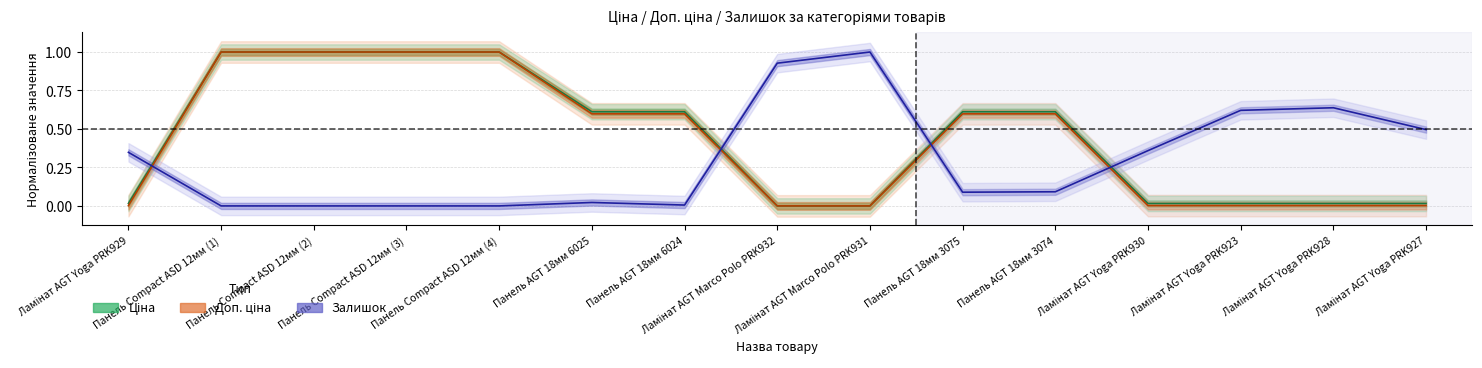

In Залишок, how many points are lower than both neighbors (excluding endpoints)?

2